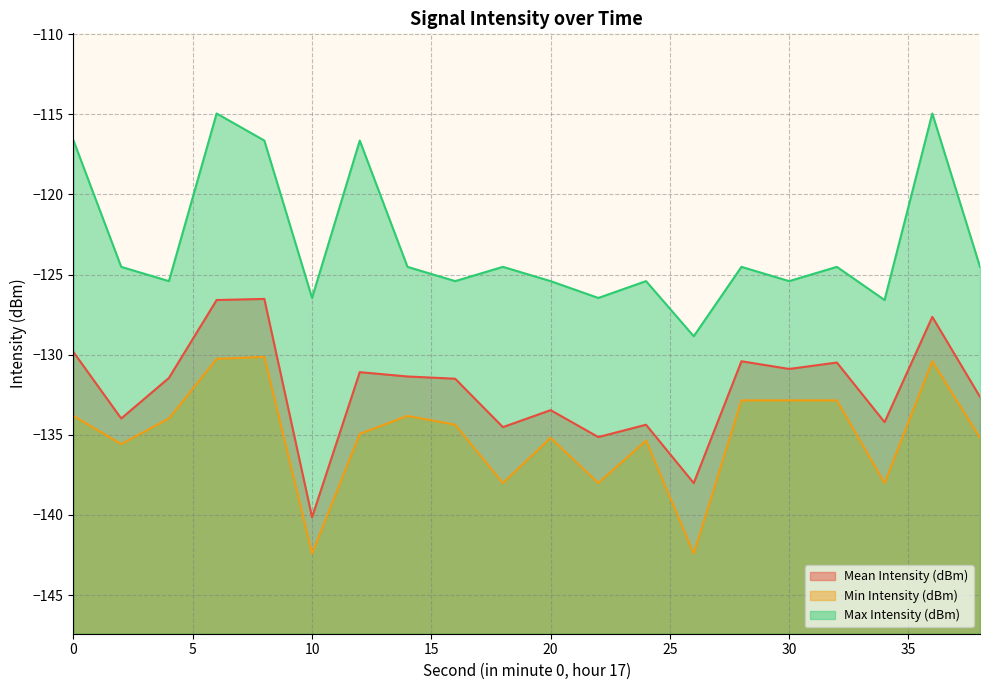

How many data points in Max Intensity (dBm) are above -124?

5